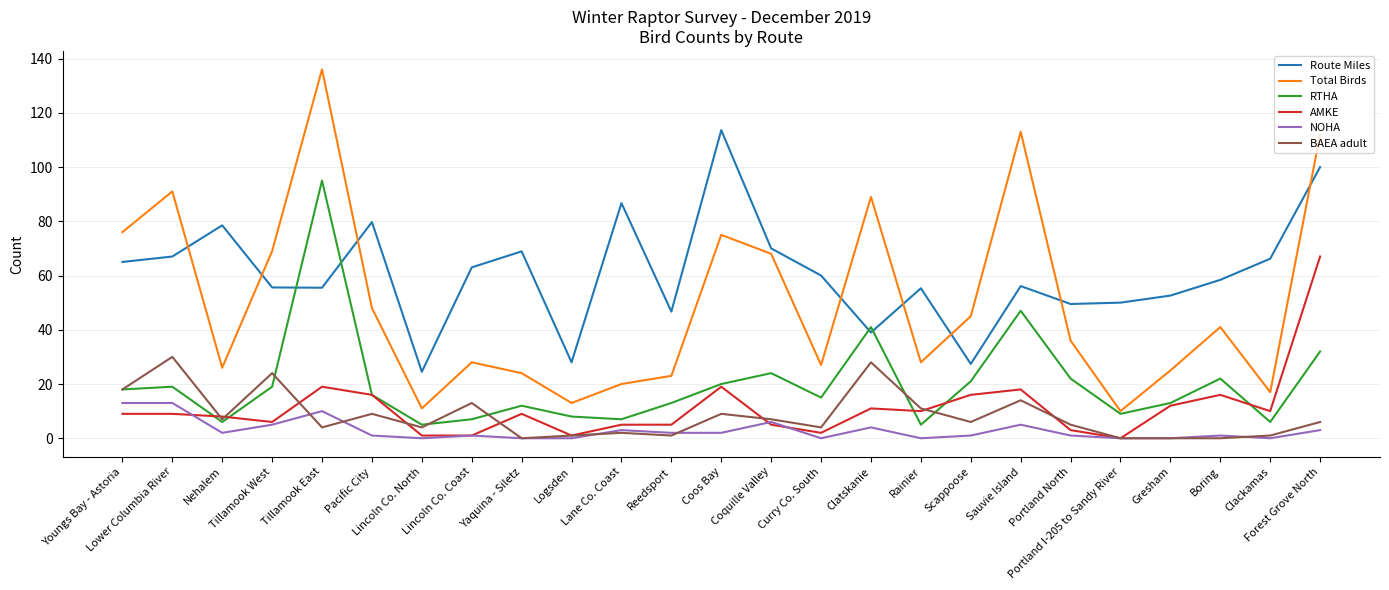

True or false: BAEA adult has a value of 14.6 at Boring.

False